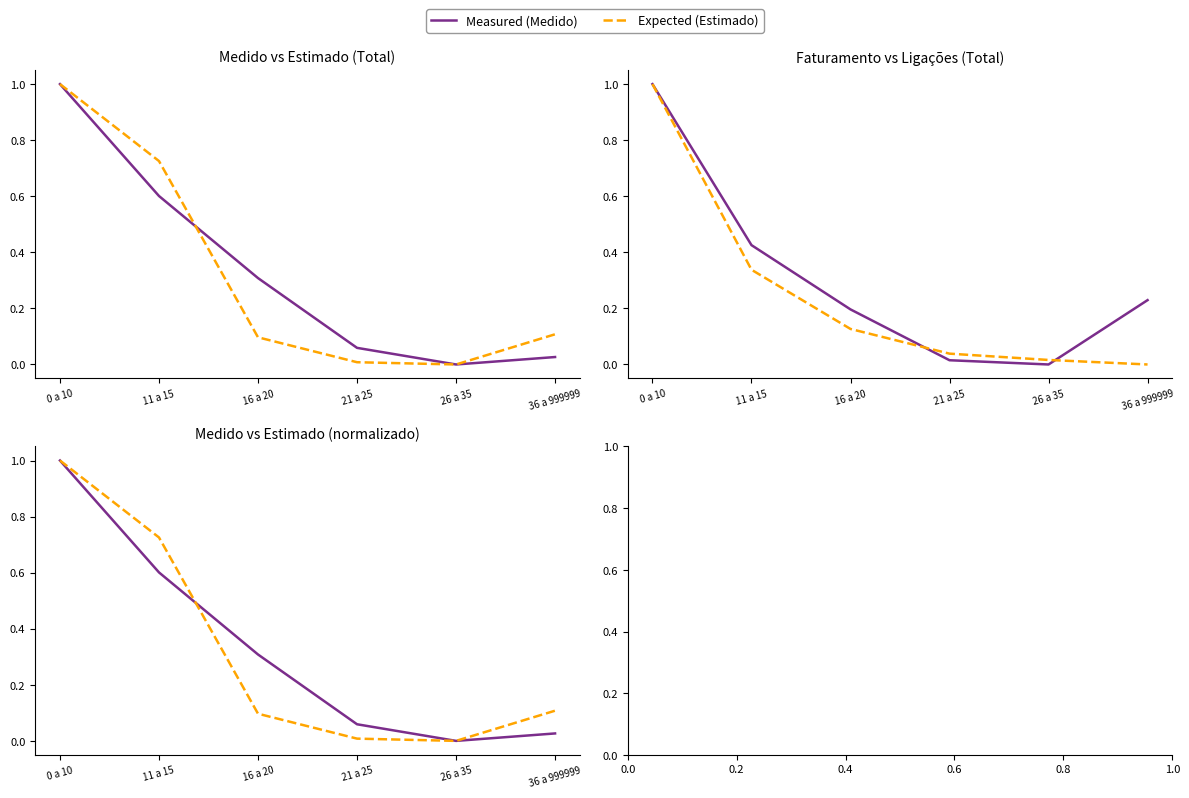

True or false: Medido (Total) has a value of 0.1 at 16 a 20.

False